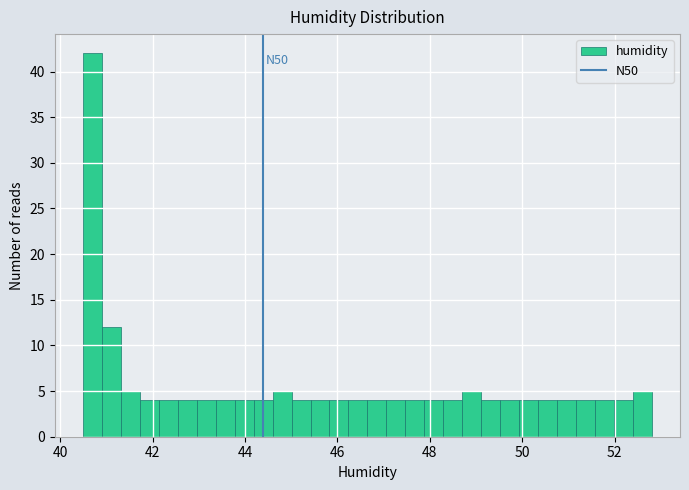

Around what value on the x-axis is the tallest bar? Give the approximate position of its centre, as read against the axis.

40.8